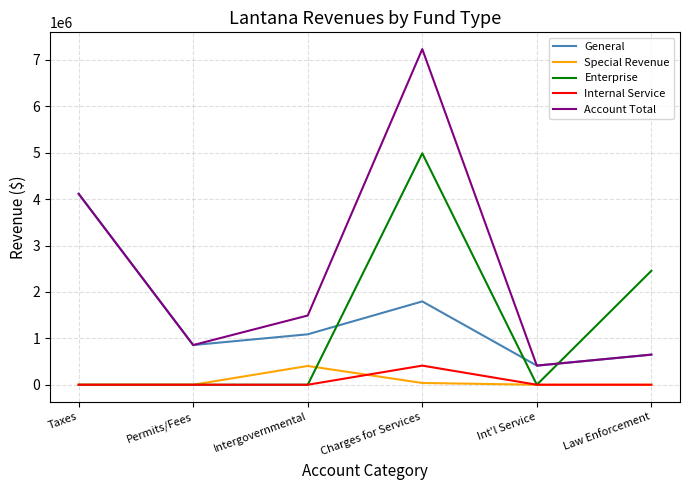

Reading left to right, list all the values displayed in this chart.

General: 4113908	855230	1087101	1795562	412109	648791
Special Revenue: 0	0	404649	37800	0	0
Enterprise: 0	0	0	4987346	0	2455680
Internal Service: 0	0	0	412109	0	0
Account Total: 4113908	855230	1491750	7232817	412109	648791